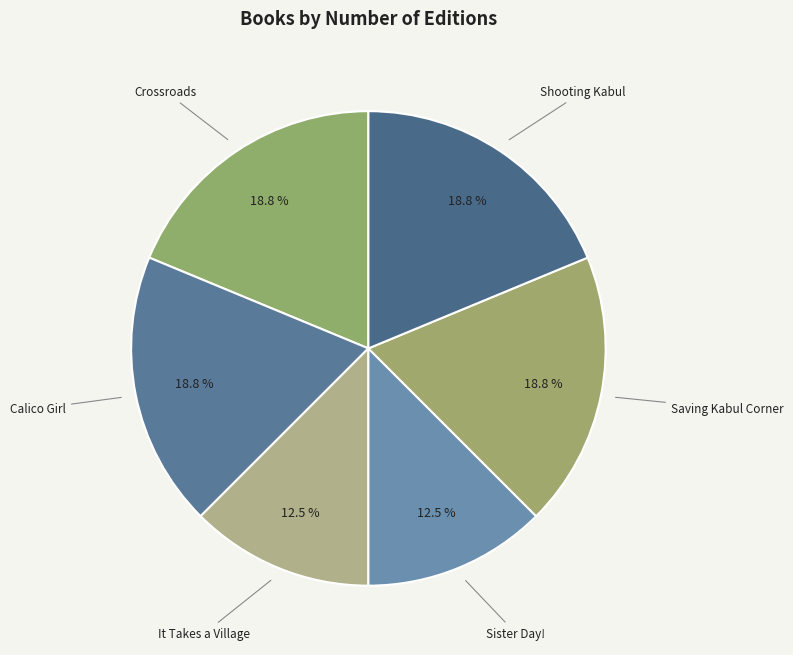

Combined, do Crossroads and Calico Girl account for over 50%?

No